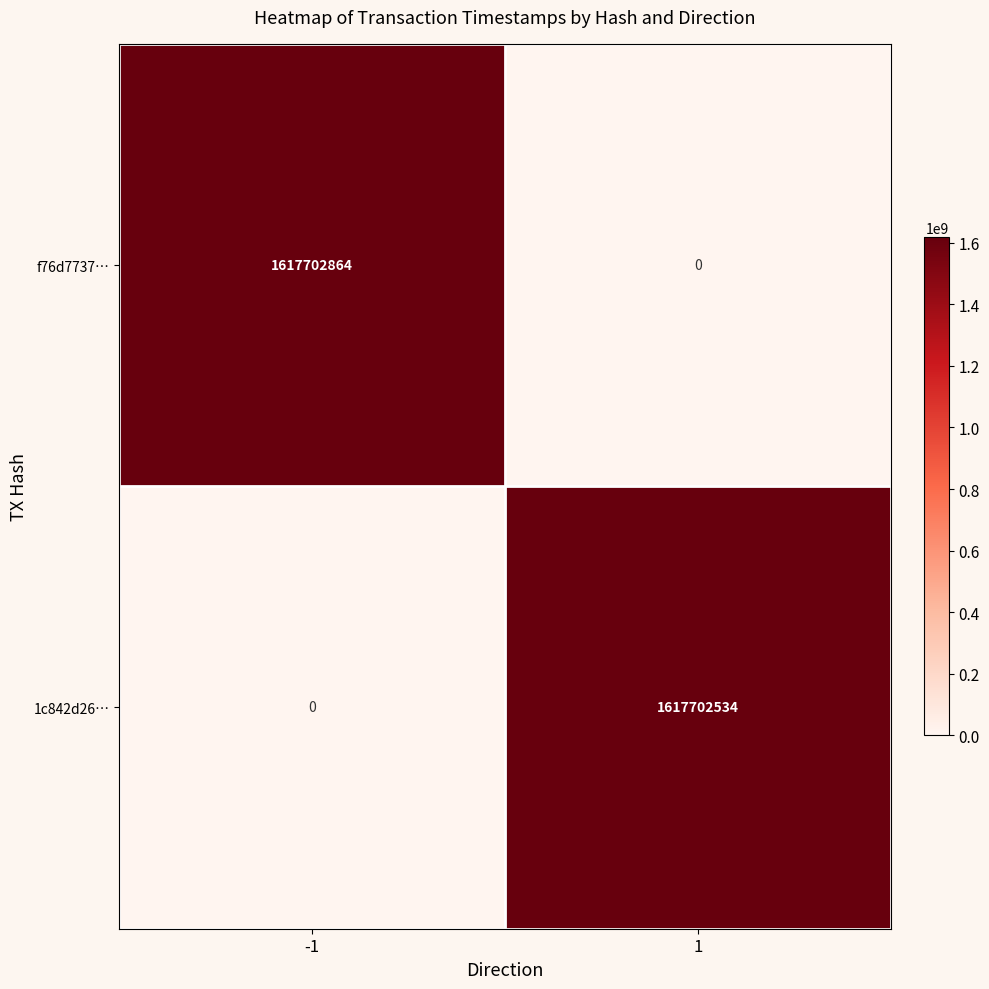

How many distinct data groups are displayed?

2